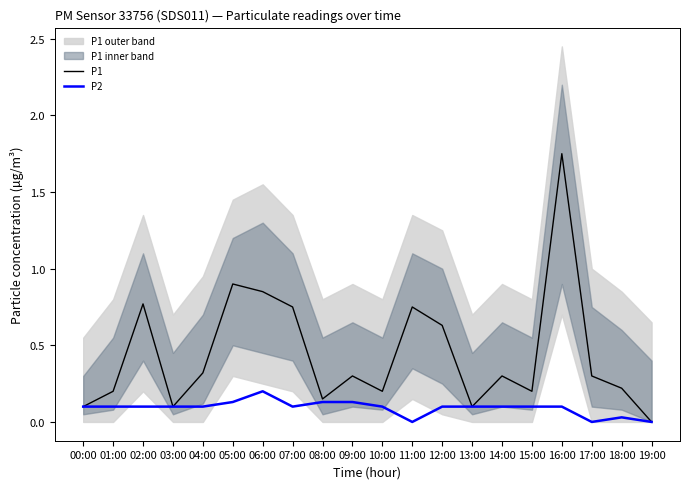

Rank the series by their maximum value, from highest to lowest.

P1, P2